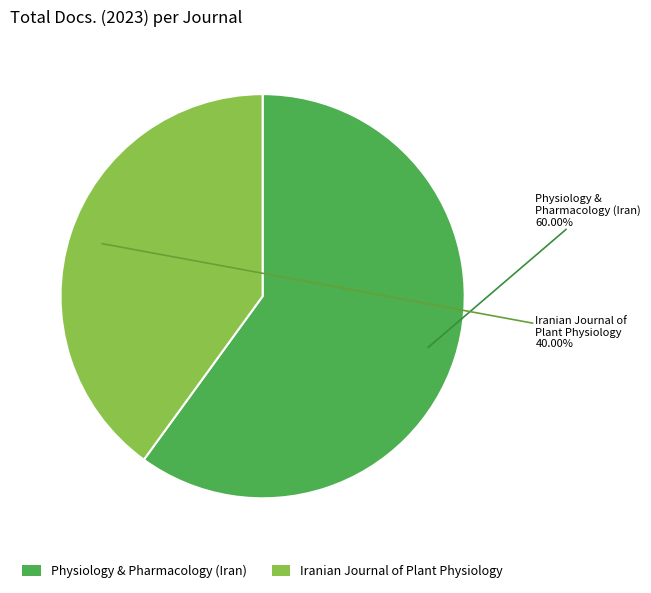

Which slice is the smallest?

Iranian Journal of Plant Physiology